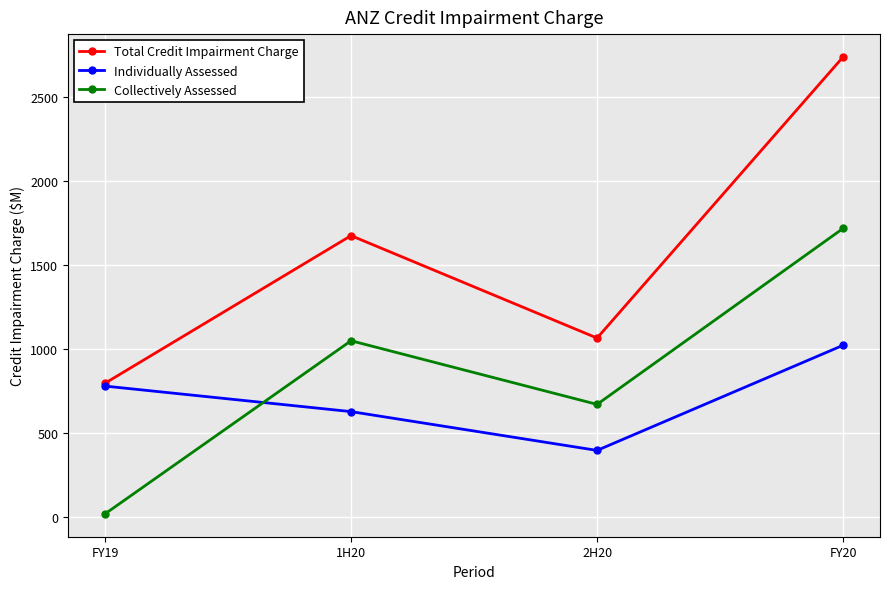

Rank the series at 2H20 from highest to lowest value.

Total Credit Impairment Charge, Collectively Assessed, Individually Assessed